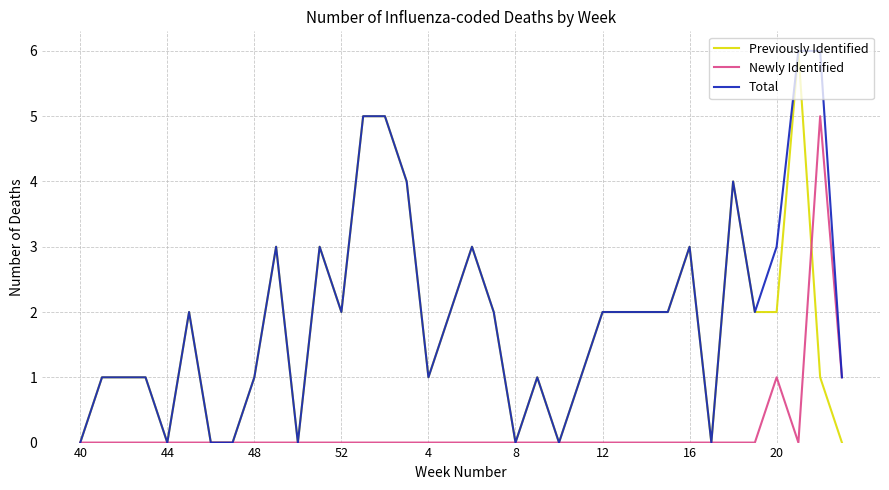

What is the maximum value for Total?

6